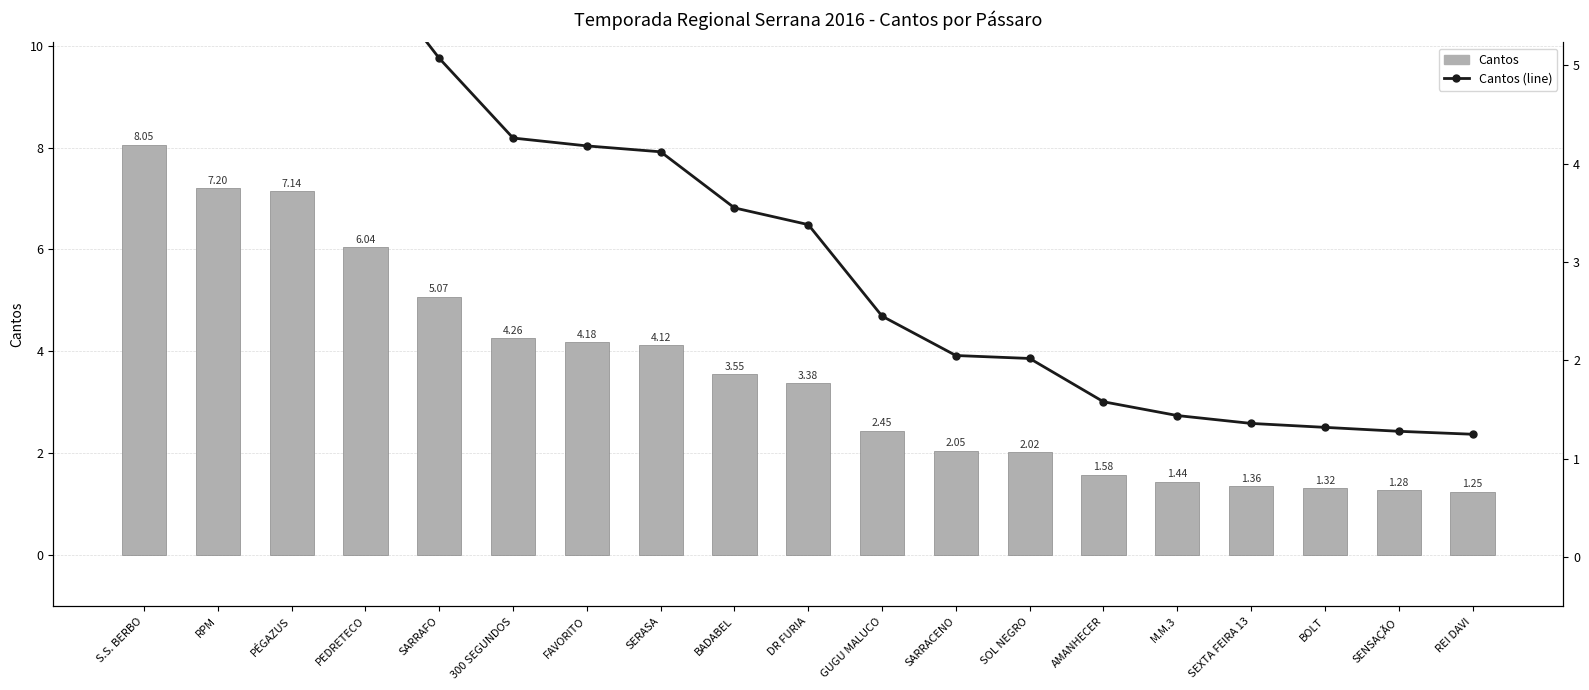

Does the chart contain stacked bars?

No